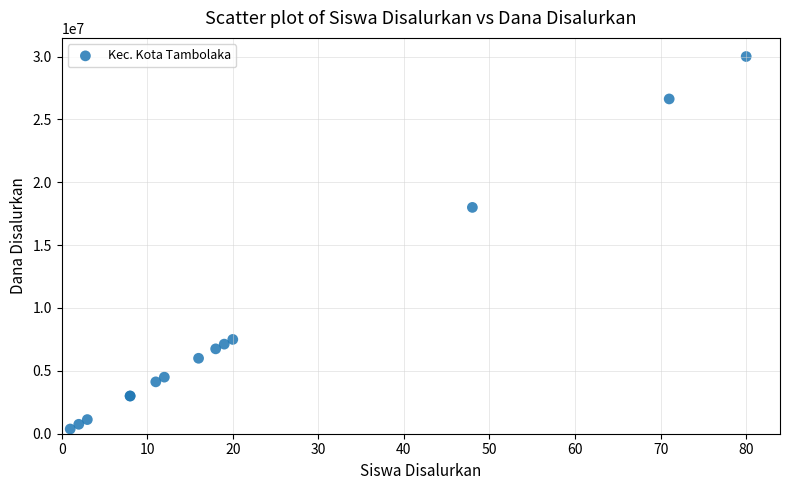

What Y value in the scatter plot is closest to 15187500?

18000000